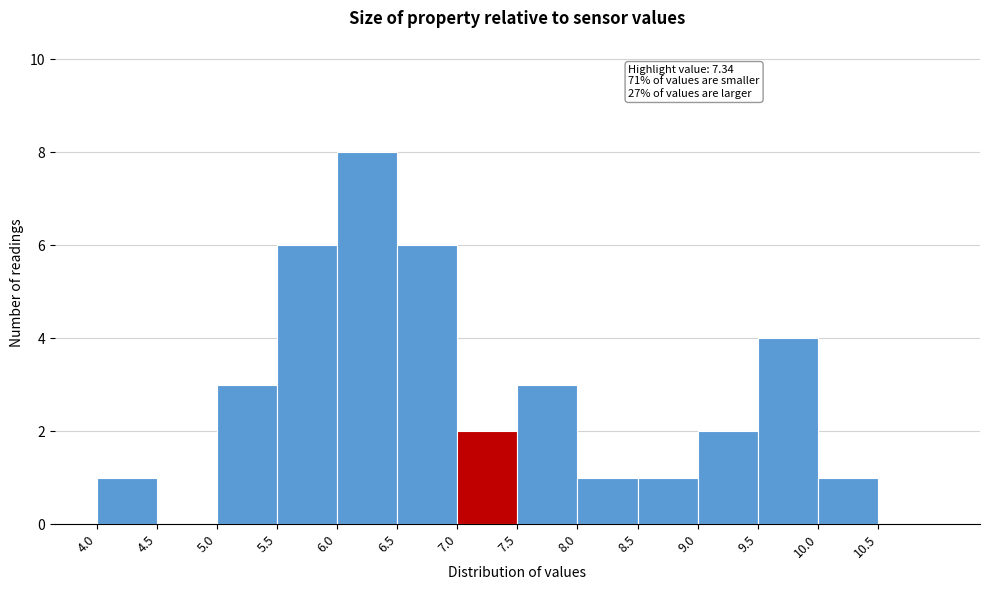

Over which range of the x-axis is the bar tallest?

6.0 to 6.5